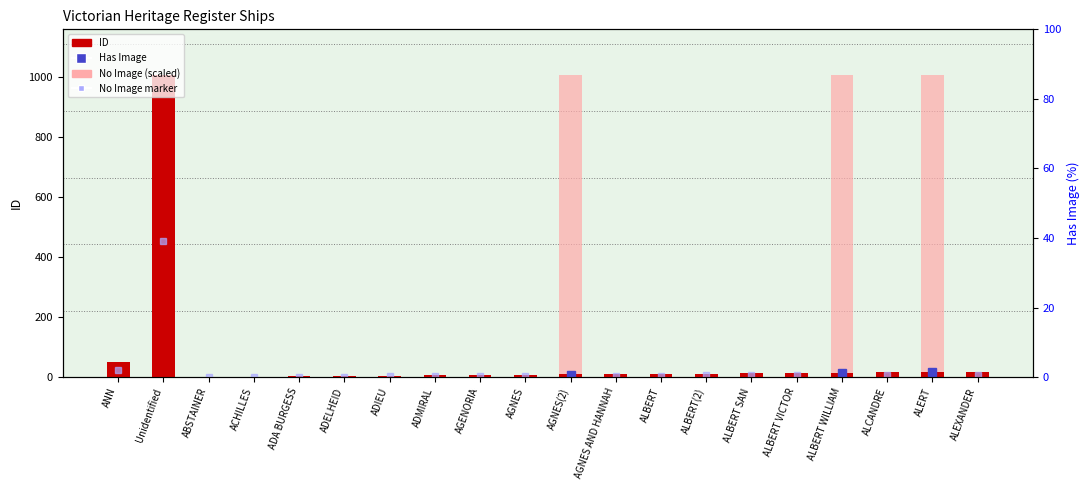

Is it true that Has Image (scaled) equals 433 at ADMIRAL?

False